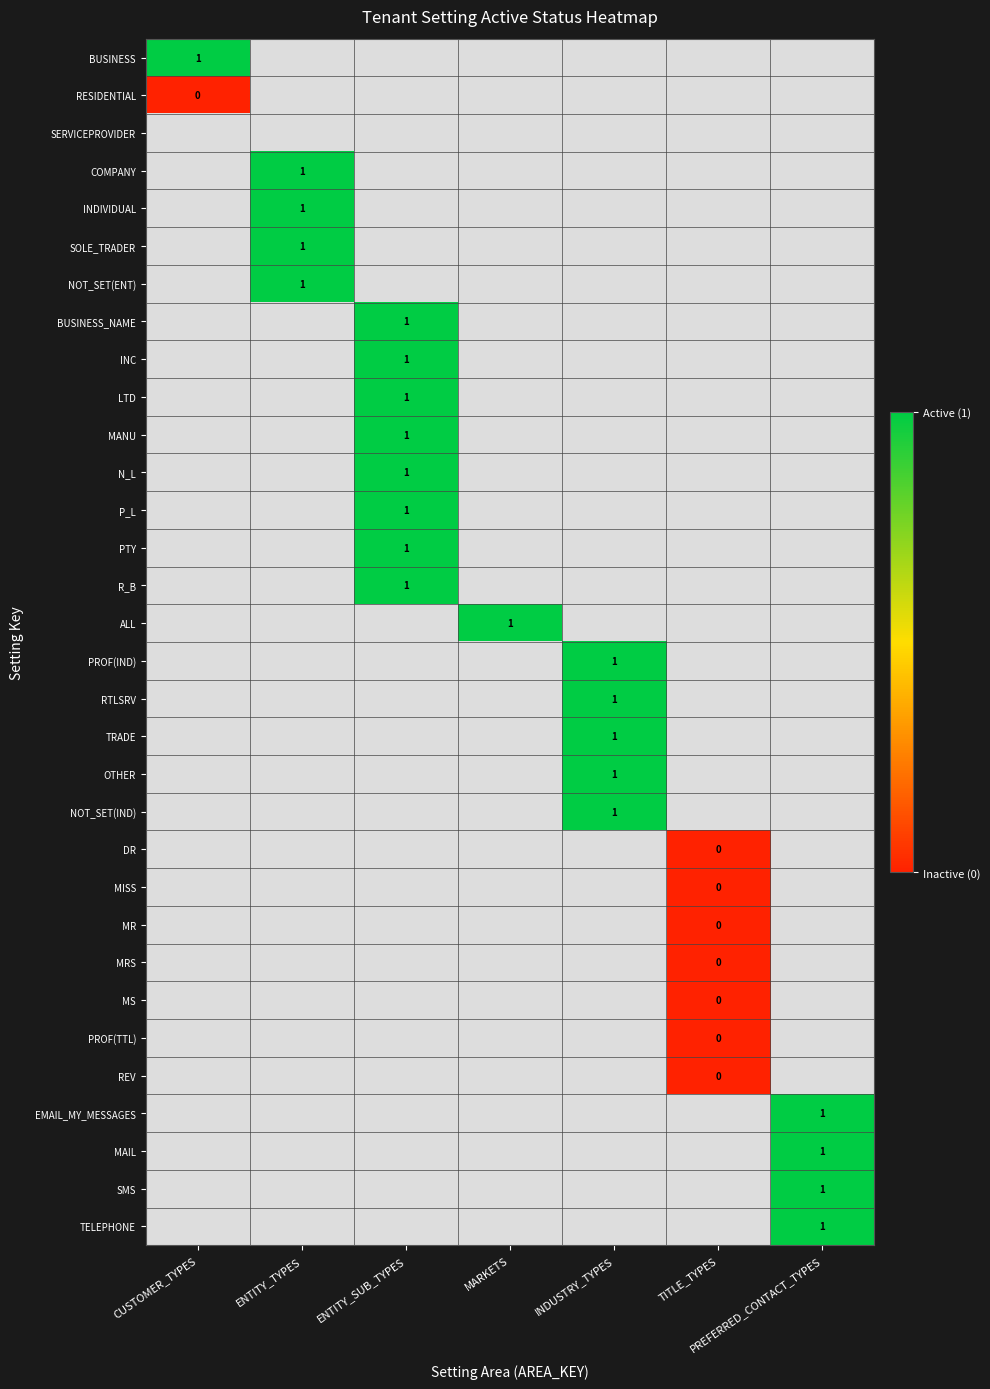

List the series in order of their overall mean, highest first.

BUSINESS, RESIDENTIAL, SERVICEPROVIDER, COMPANY, INDIVIDUAL, SOLE_TRADER, NOT_SET(ENT), BUSINESS_NAME, INC, LTD, MANU, N_L, P_L, PTY, R_B, ALL, PROF(IND), RTLSRV, TRADE, OTHER, NOT_SET(IND), DR, MISS, MR, MRS, MS, PROF(TTL), REV, EMAIL_MY_MESSAGES, MAIL, SMS, TELEPHONE